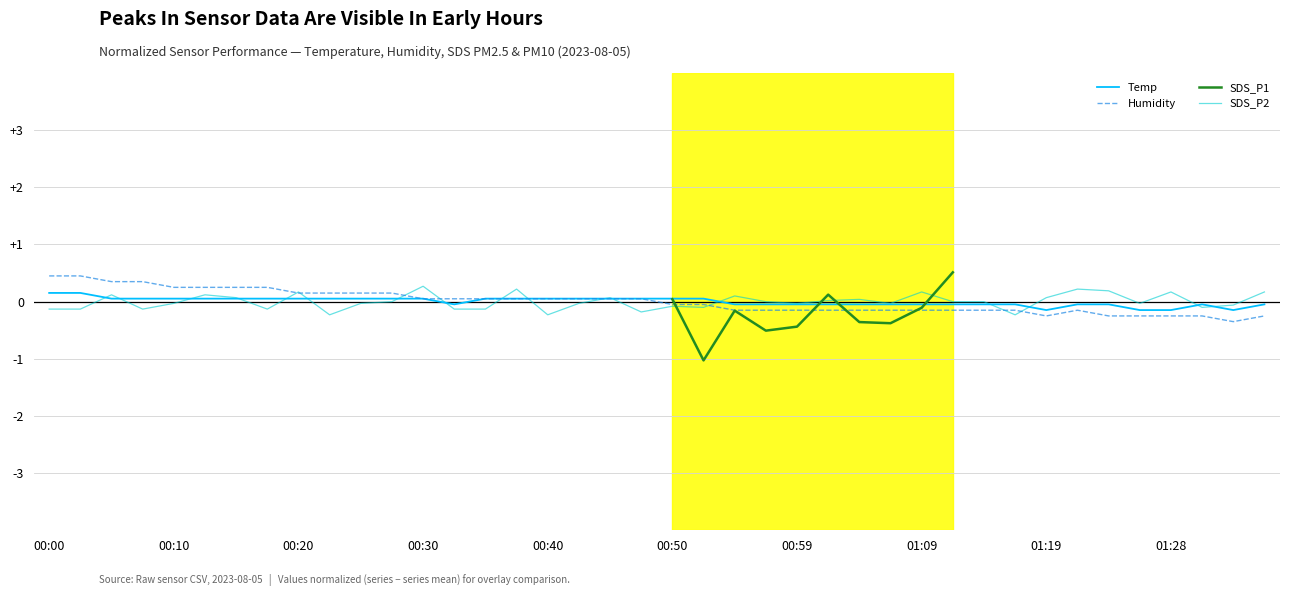

What is the value of the SDS_P2 point at the 16th from the left?

0.2